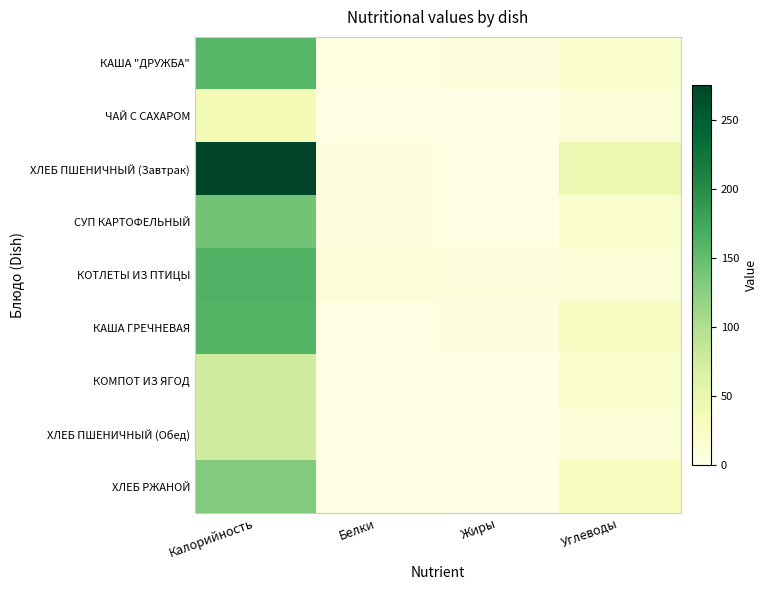

At how many categories does at least one series exceed 137?

1